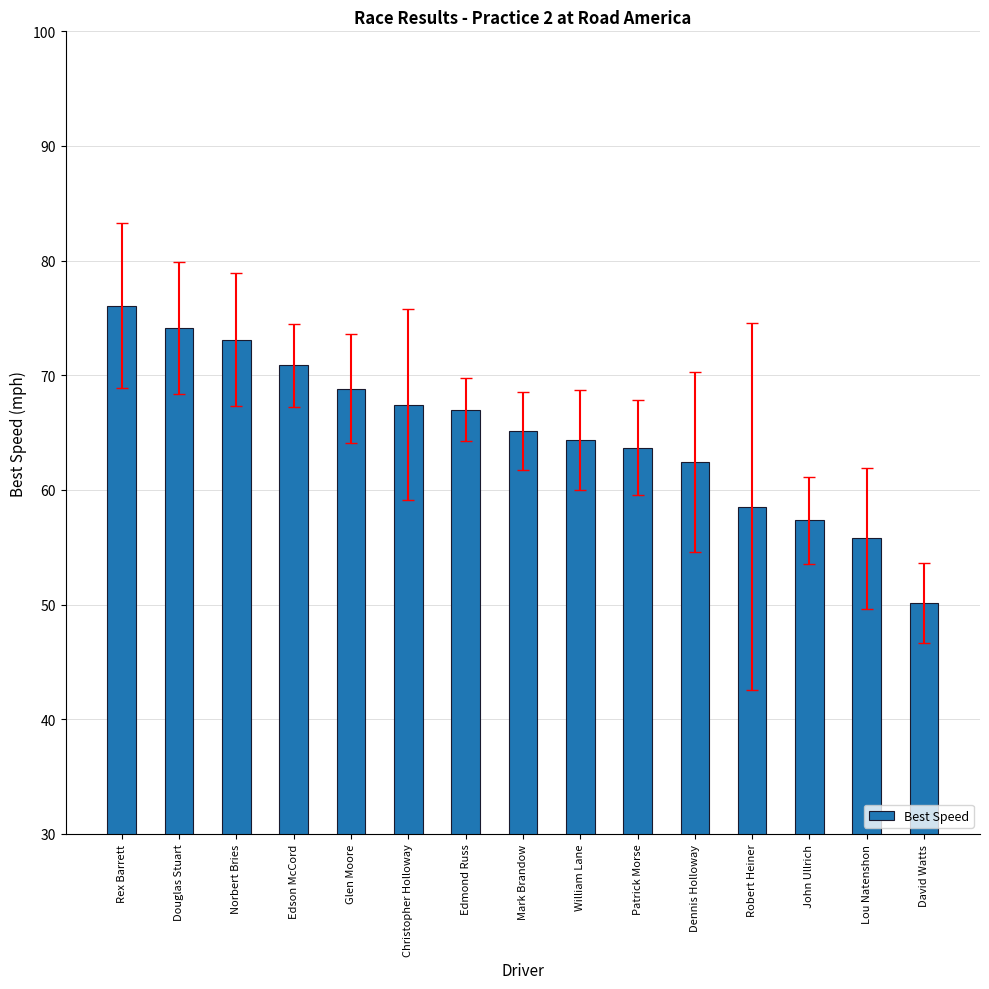

At which category does the chart reach its peak across all series?

Rex Barrett